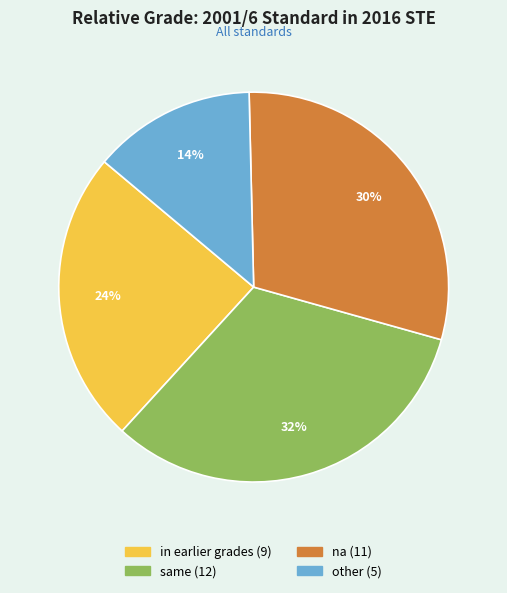

Is in earlier grades the majority of the pie?

No